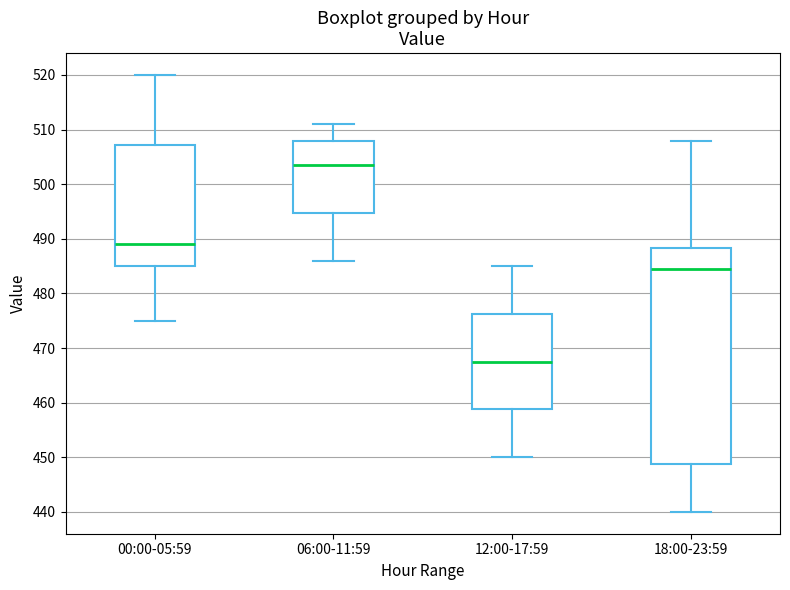

Comparing the boxes themselves (not the whiskers), which one is the tallest?

18:00-23:59